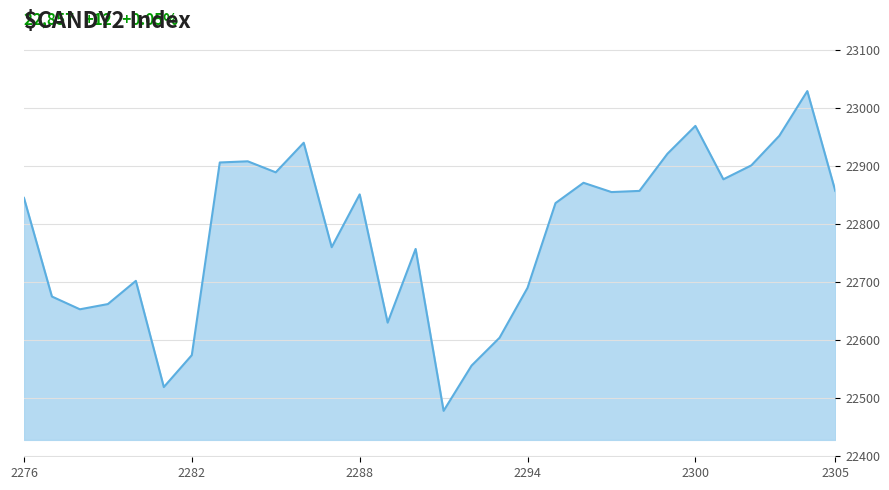

What is the minimum value shown in the chart?

22478